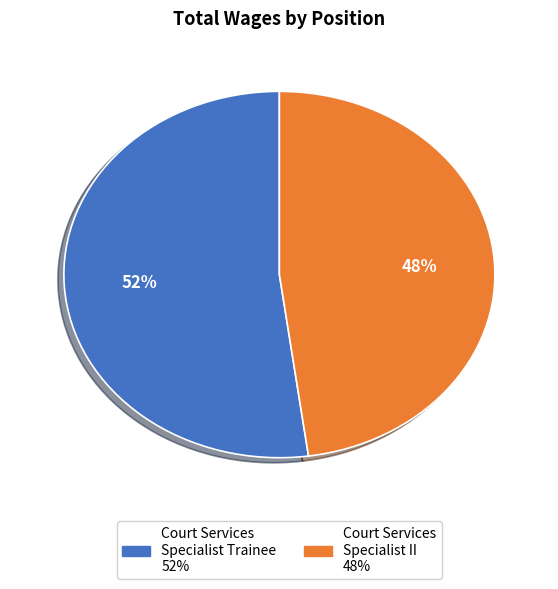

Do Court Services Specialist Trainee and Court Services Specialist II together represent more than half of the pie?

Yes